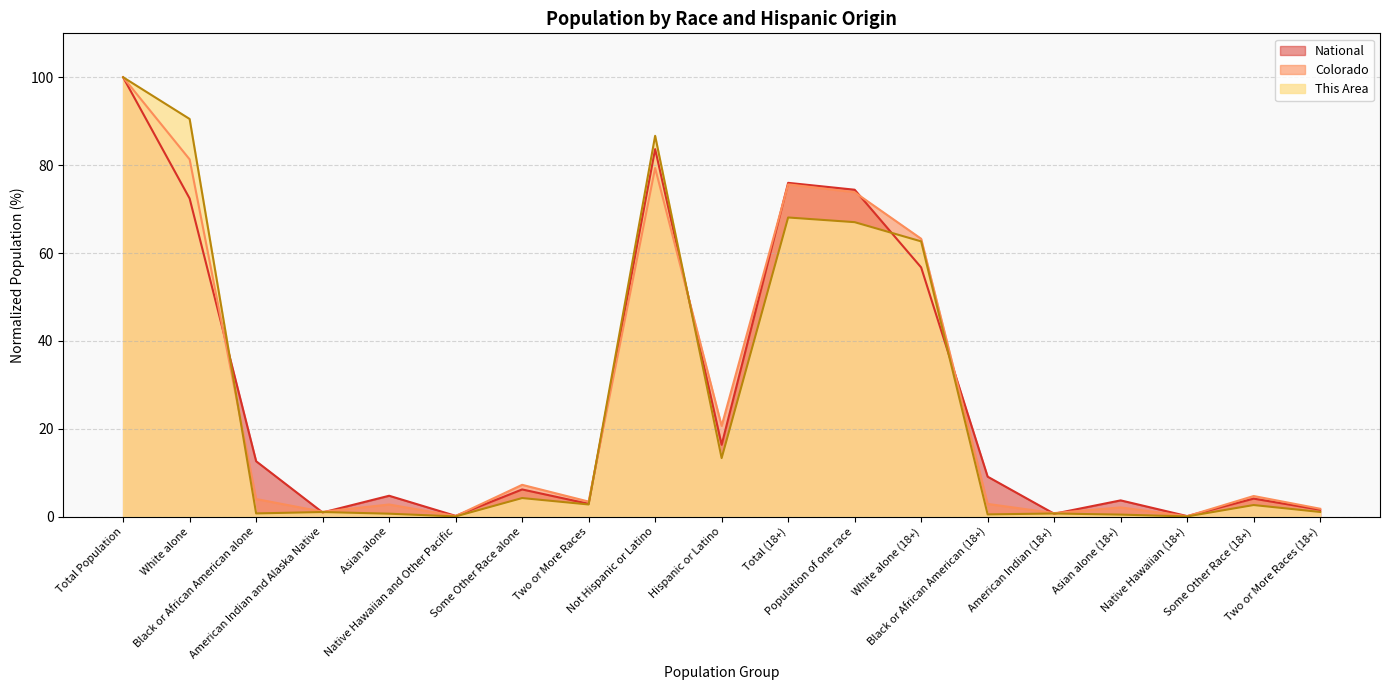

The This Area series shows 0.7 at American Indian (18+). True or false?

True